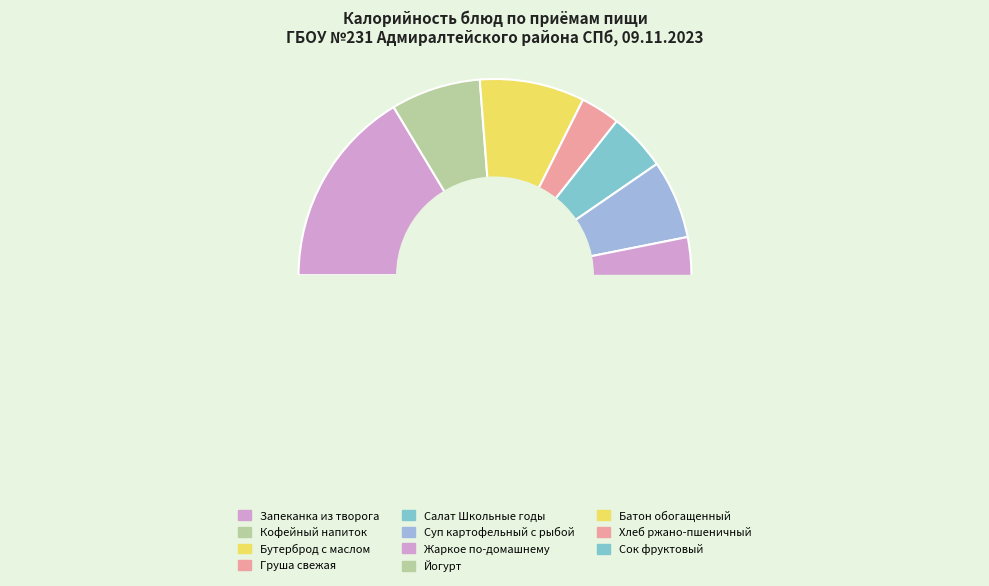

Rank the categories by value from highest to lowest.

Жаркое по-домашнему, Запеканка из творога, Бутерброд с маслом, Кофейный напиток, Хлеб ржано-пшеничный, Суп картофельный с рыбой, Сок фруктовый, Йогурт, Салат Школьные годы, Батон обогащенный, Груша свежая